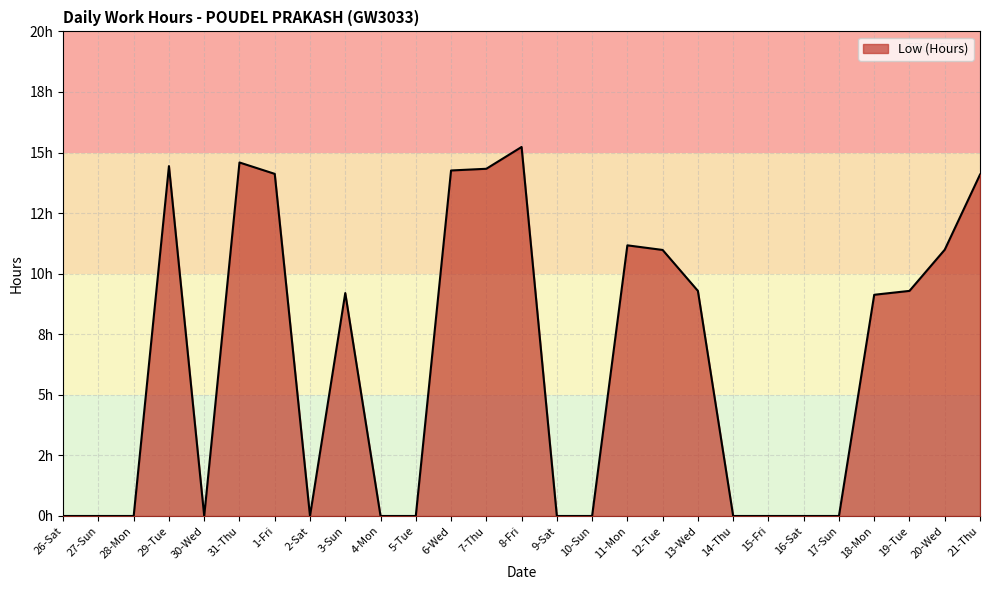

What is the difference between the maximum and minimum values?

15.2